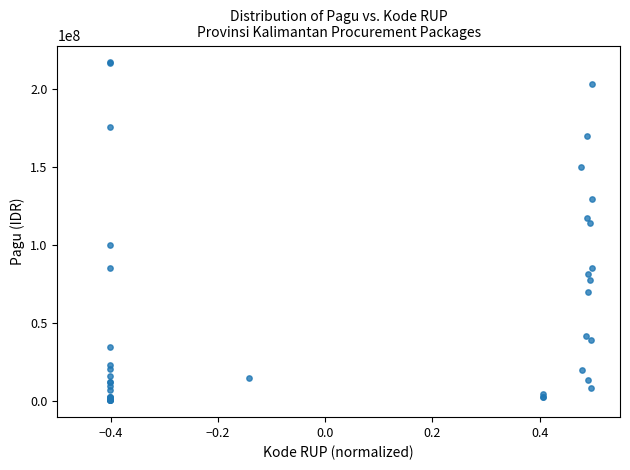

What Y value in the scatter plot is closest to 108830000?

114296000